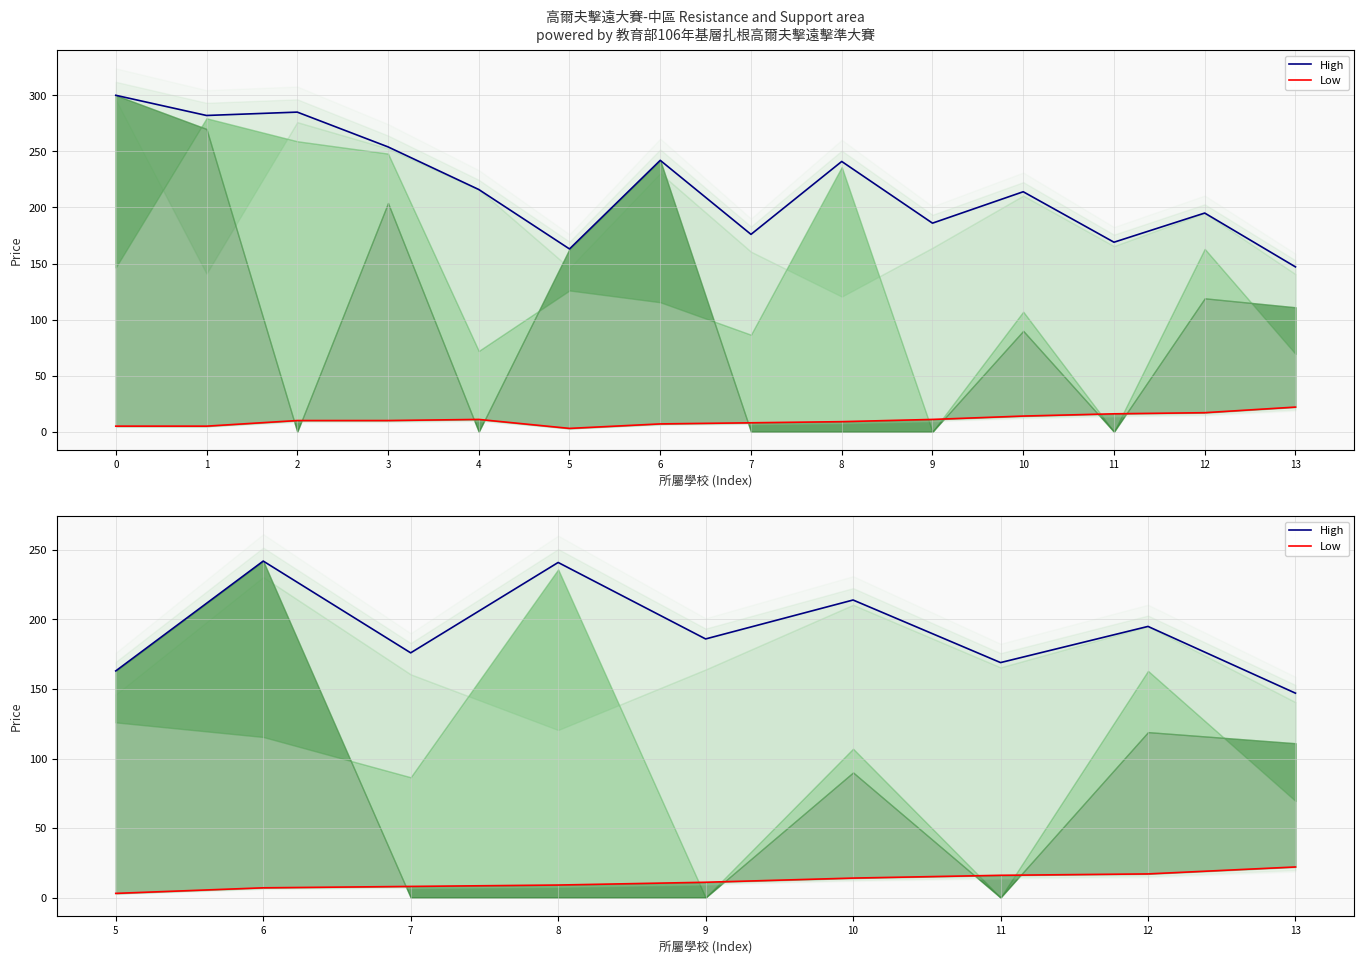

Rank the series by their average value, from lowest to highest.

Low, High